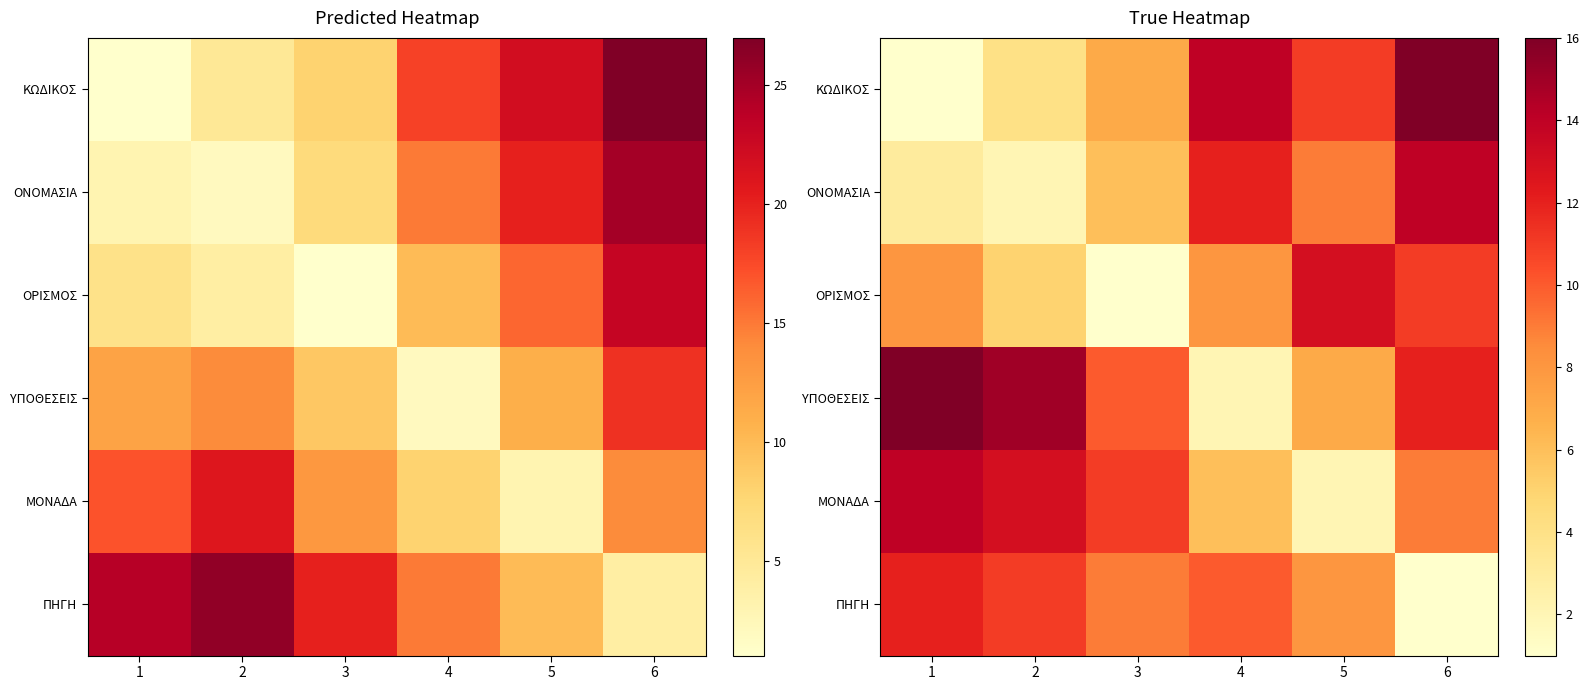

At which label does ΚΩΔΙΚΟΣ first exceed 11?

4